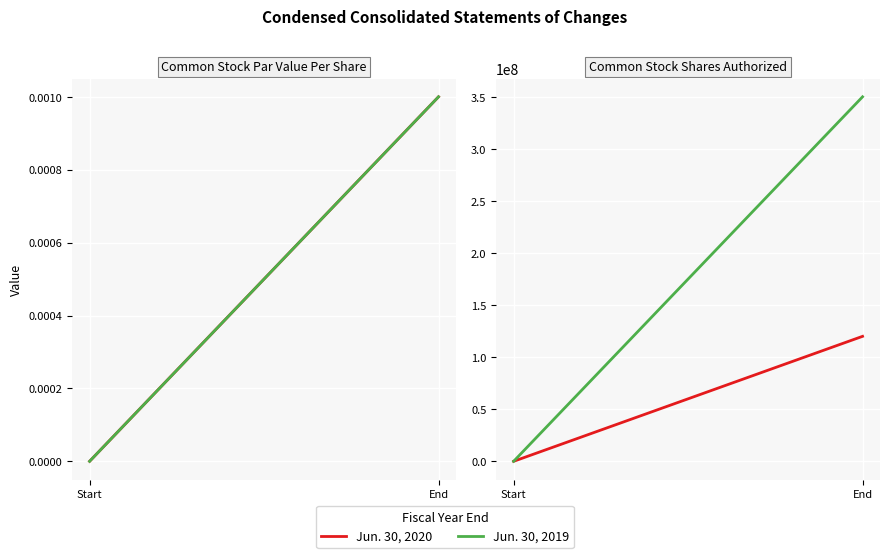

Rank the series by their average value, from lowest to highest.

Jun. 30, 2020, Jun. 30, 2019